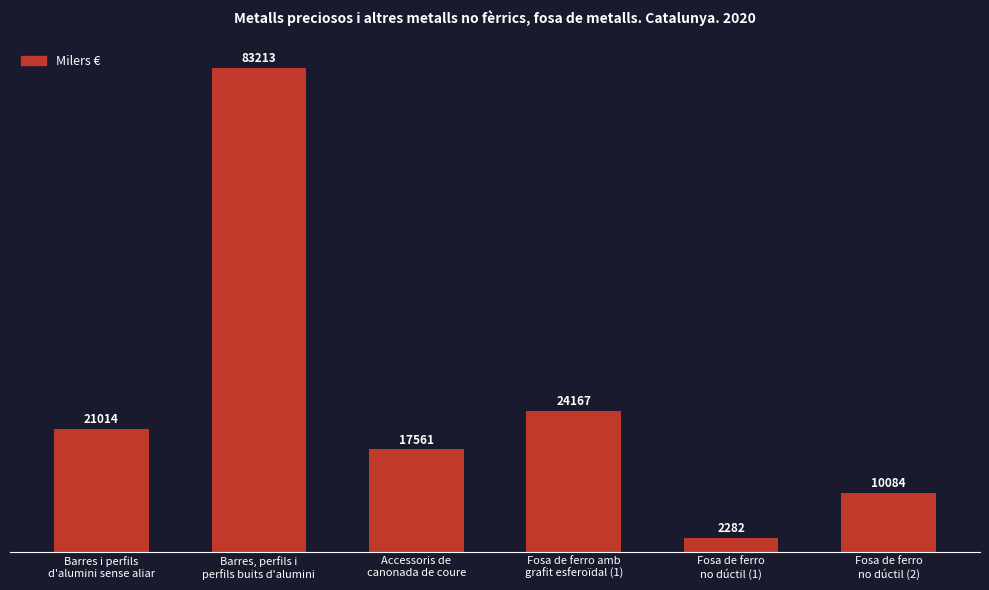

Is it true that the value at Fosa de ferro
no dúctil (2) is 10084?

True